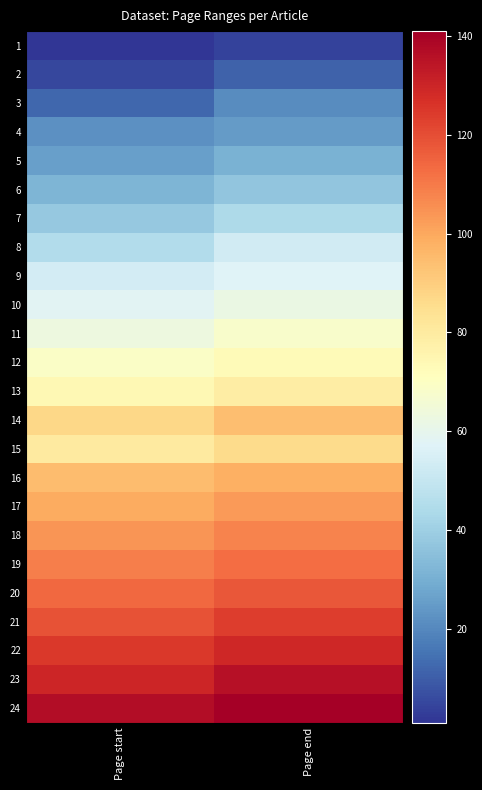

Reading left to right, list all the values displayed in this chart.

1: Page start=1	Page end=4
2: Page start=5	Page end=11
3: Page start=12	Page end=21
4: Page start=22	Page end=25
5: Page start=26	Page end=31
6: Page start=32	Page end=37
7: Page start=38	Page end=44
8: Page start=45	Page end=53
9: Page start=54	Page end=57
10: Page start=58	Page end=62
11: Page start=63	Page end=68
12: Page start=69	Page end=73
13: Page start=74	Page end=79
14: Page start=87	Page end=94
15: Page start=80	Page end=86
16: Page start=95	Page end=98
17: Page start=99	Page end=103
18: Page start=104	Page end=108
19: Page start=109	Page end=113
20: Page start=114	Page end=118
21: Page start=119	Page end=124
22: Page start=125	Page end=129
23: Page start=130	Page end=136
24: Page start=137	Page end=141